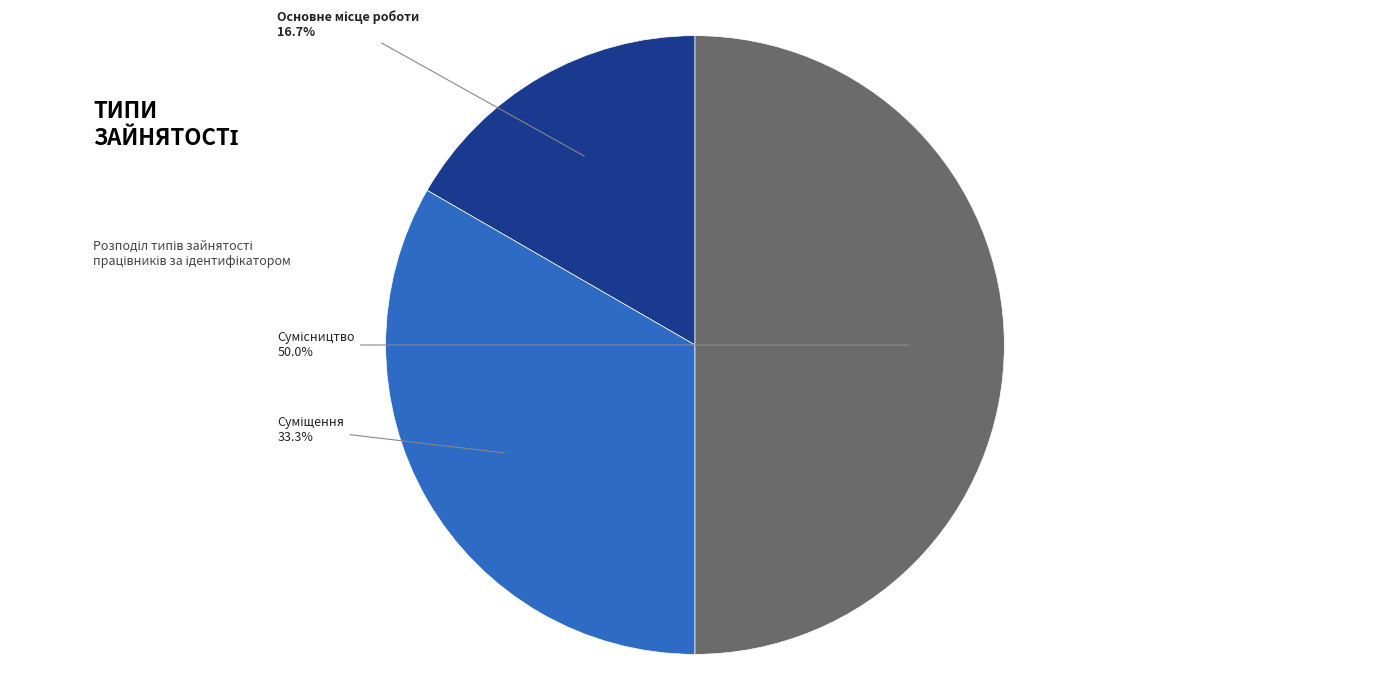

Is Сумісництво the majority of the pie?

No